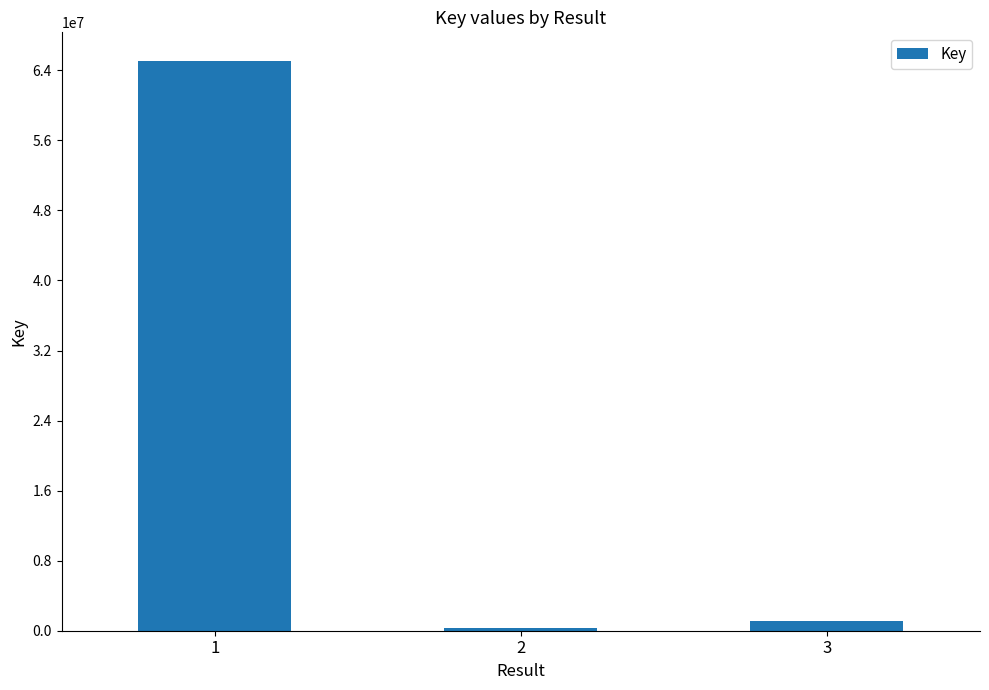

What is the value of the 2nd bar from the left?

317024